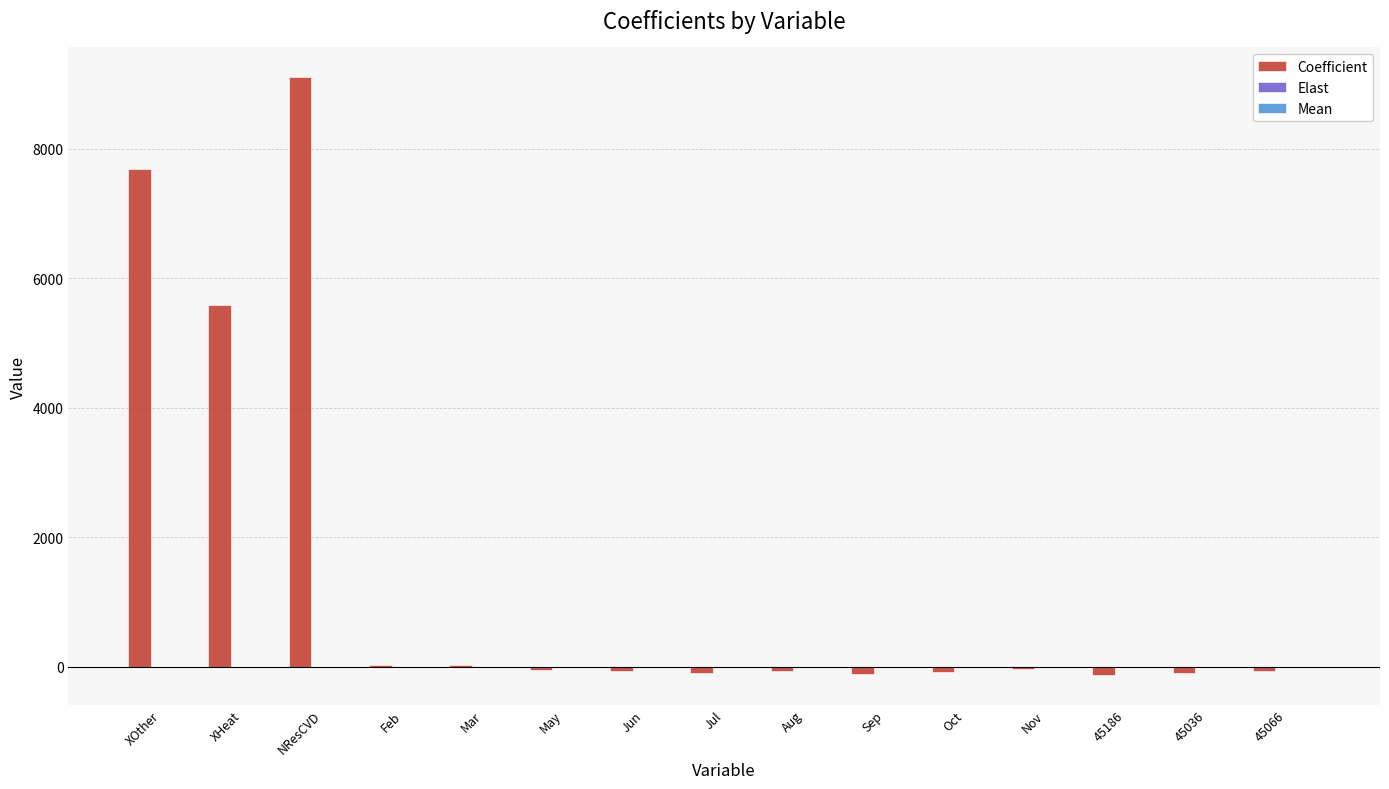

How many distinct data groups are displayed?

3